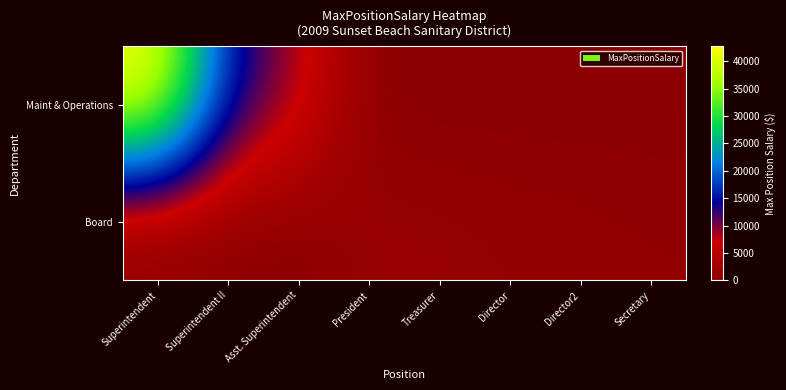

Reading left to right, transcribe all the data shown in this chart.

Maint & Operations: Superintendent=42683	Superintendent II=14447	Asst. Superintendent=8725	President=0	Treasurer=0	Director=0	Director2=0	Secretary=0
Board: Superintendent=0	Superintendent II=0	Asst. Superintendent=0	President=1395	Treasurer=1300	Director=1000	Director2=900	Secretary=700